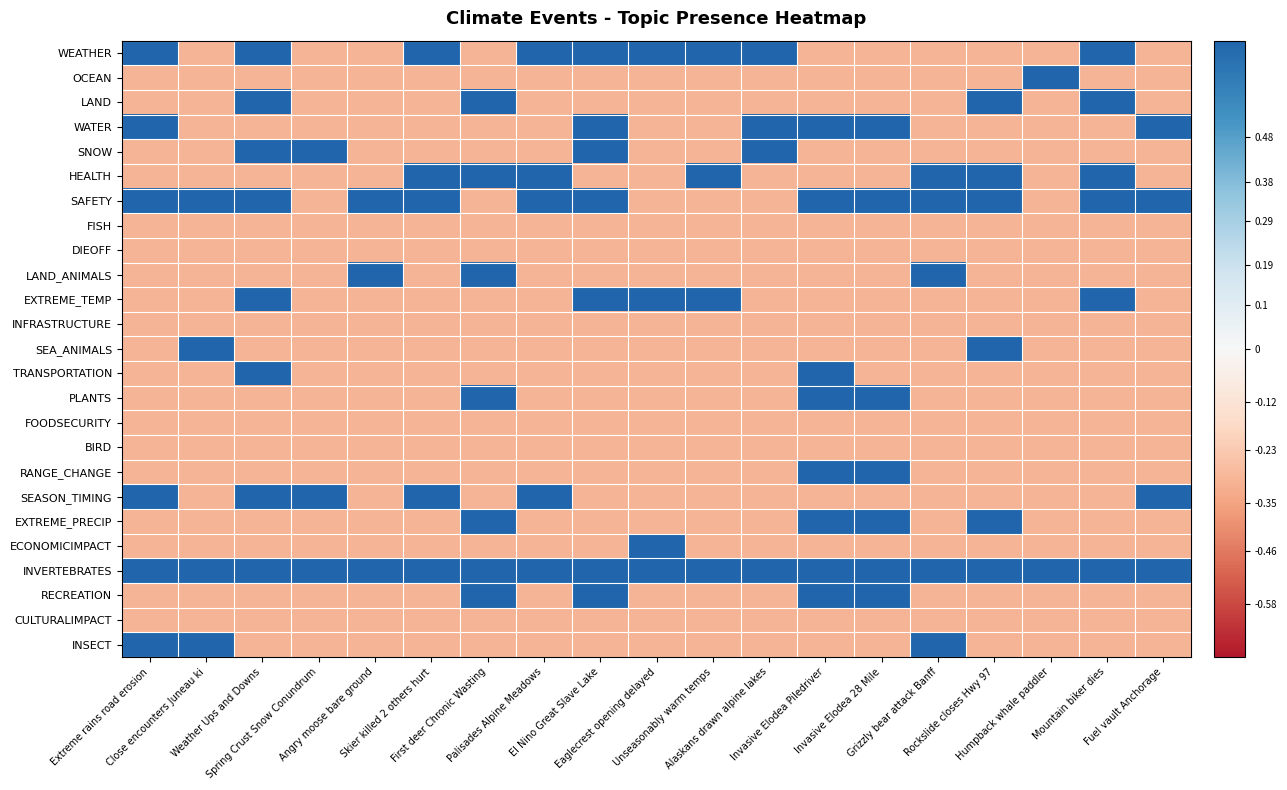

Reading left to right, transcribe all the data shown in this chart.

WEATHER: Extreme rains road erosion=0.7	Close encounters Juneau ki=-0.3	Weather Ups and Downs=0.7	Spring Crust Snow Conundrum=-0.3	Angry moose bare ground=-0.3	Skier killed 2 others hurt=0.7	First deer Chronic Wasting=-0.3	Palisades Alpine Meadows=0.7	El Nino Great Slave Lake=0.7	Eaglecrest opening delayed=0.7	Unseasonably warm temps=0.7	Alaskans drawn alpine lakes=0.7	Invasive Elodea Piledriver=-0.3	Invasive Elodea 28 Mile=-0.3	Grizzly bear attack Banff=-0.3	Rockslide closes Hwy 97=-0.3	Humpback whale paddler=-0.3	Mountain biker dies=0.7	Fuel vault Anchorage=-0.3
OCEAN: Extreme rains road erosion=-0.3	Close encounters Juneau ki=-0.3	Weather Ups and Downs=-0.3	Spring Crust Snow Conundrum=-0.3	Angry moose bare ground=-0.3	Skier killed 2 others hurt=-0.3	First deer Chronic Wasting=-0.3	Palisades Alpine Meadows=-0.3	El Nino Great Slave Lake=-0.3	Eaglecrest opening delayed=-0.3	Unseasonably warm temps=-0.3	Alaskans drawn alpine lakes=-0.3	Invasive Elodea Piledriver=-0.3	Invasive Elodea 28 Mile=-0.3	Grizzly bear attack Banff=-0.3	Rockslide closes Hwy 97=-0.3	Humpback whale paddler=0.7	Mountain biker dies=-0.3	Fuel vault Anchorage=-0.3
LAND: Extreme rains road erosion=-0.3	Close encounters Juneau ki=-0.3	Weather Ups and Downs=0.7	Spring Crust Snow Conundrum=-0.3	Angry moose bare ground=-0.3	Skier killed 2 others hurt=-0.3	First deer Chronic Wasting=0.7	Palisades Alpine Meadows=-0.3	El Nino Great Slave Lake=-0.3	Eaglecrest opening delayed=-0.3	Unseasonably warm temps=-0.3	Alaskans drawn alpine lakes=-0.3	Invasive Elodea Piledriver=-0.3	Invasive Elodea 28 Mile=-0.3	Grizzly bear attack Banff=-0.3	Rockslide closes Hwy 97=0.7	Humpback whale paddler=-0.3	Mountain biker dies=0.7	Fuel vault Anchorage=-0.3
WATER: Extreme rains road erosion=0.7	Close encounters Juneau ki=-0.3	Weather Ups and Downs=-0.3	Spring Crust Snow Conundrum=-0.3	Angry moose bare ground=-0.3	Skier killed 2 others hurt=-0.3	First deer Chronic Wasting=-0.3	Palisades Alpine Meadows=-0.3	El Nino Great Slave Lake=0.7	Eaglecrest opening delayed=-0.3	Unseasonably warm temps=-0.3	Alaskans drawn alpine lakes=0.7	Invasive Elodea Piledriver=0.7	Invasive Elodea 28 Mile=0.7	Grizzly bear attack Banff=-0.3	Rockslide closes Hwy 97=-0.3	Humpback whale paddler=-0.3	Mountain biker dies=-0.3	Fuel vault Anchorage=0.7
SNOW: Extreme rains road erosion=-0.3	Close encounters Juneau ki=-0.3	Weather Ups and Downs=0.7	Spring Crust Snow Conundrum=0.7	Angry moose bare ground=-0.3	Skier killed 2 others hurt=-0.3	First deer Chronic Wasting=-0.3	Palisades Alpine Meadows=-0.3	El Nino Great Slave Lake=0.7	Eaglecrest opening delayed=-0.3	Unseasonably warm temps=-0.3	Alaskans drawn alpine lakes=0.7	Invasive Elodea Piledriver=-0.3	Invasive Elodea 28 Mile=-0.3	Grizzly bear attack Banff=-0.3	Rockslide closes Hwy 97=-0.3	Humpback whale paddler=-0.3	Mountain biker dies=-0.3	Fuel vault Anchorage=-0.3
HEALTH: Extreme rains road erosion=-0.3	Close encounters Juneau ki=-0.3	Weather Ups and Downs=-0.3	Spring Crust Snow Conundrum=-0.3	Angry moose bare ground=-0.3	Skier killed 2 others hurt=0.7	First deer Chronic Wasting=0.7	Palisades Alpine Meadows=0.7	El Nino Great Slave Lake=-0.3	Eaglecrest opening delayed=-0.3	Unseasonably warm temps=0.7	Alaskans drawn alpine lakes=-0.3	Invasive Elodea Piledriver=-0.3	Invasive Elodea 28 Mile=-0.3	Grizzly bear attack Banff=0.7	Rockslide closes Hwy 97=0.7	Humpback whale paddler=-0.3	Mountain biker dies=0.7	Fuel vault Anchorage=-0.3
SAFETY: Extreme rains road erosion=0.7	Close encounters Juneau ki=0.7	Weather Ups and Downs=0.7	Spring Crust Snow Conundrum=-0.3	Angry moose bare ground=0.7	Skier killed 2 others hurt=0.7	First deer Chronic Wasting=-0.3	Palisades Alpine Meadows=0.7	El Nino Great Slave Lake=0.7	Eaglecrest opening delayed=-0.3	Unseasonably warm temps=-0.3	Alaskans drawn alpine lakes=-0.3	Invasive Elodea Piledriver=0.7	Invasive Elodea 28 Mile=0.7	Grizzly bear attack Banff=0.7	Rockslide closes Hwy 97=0.7	Humpback whale paddler=-0.3	Mountain biker dies=0.7	Fuel vault Anchorage=0.7
FISH: Extreme rains road erosion=-0.3	Close encounters Juneau ki=-0.3	Weather Ups and Downs=-0.3	Spring Crust Snow Conundrum=-0.3	Angry moose bare ground=-0.3	Skier killed 2 others hurt=-0.3	First deer Chronic Wasting=-0.3	Palisades Alpine Meadows=-0.3	El Nino Great Slave Lake=-0.3	Eaglecrest opening delayed=-0.3	Unseasonably warm temps=-0.3	Alaskans drawn alpine lakes=-0.3	Invasive Elodea Piledriver=-0.3	Invasive Elodea 28 Mile=-0.3	Grizzly bear attack Banff=-0.3	Rockslide closes Hwy 97=-0.3	Humpback whale paddler=-0.3	Mountain biker dies=-0.3	Fuel vault Anchorage=-0.3
DIEOFF: Extreme rains road erosion=-0.3	Close encounters Juneau ki=-0.3	Weather Ups and Downs=-0.3	Spring Crust Snow Conundrum=-0.3	Angry moose bare ground=-0.3	Skier killed 2 others hurt=-0.3	First deer Chronic Wasting=-0.3	Palisades Alpine Meadows=-0.3	El Nino Great Slave Lake=-0.3	Eaglecrest opening delayed=-0.3	Unseasonably warm temps=-0.3	Alaskans drawn alpine lakes=-0.3	Invasive Elodea Piledriver=-0.3	Invasive Elodea 28 Mile=-0.3	Grizzly bear attack Banff=-0.3	Rockslide closes Hwy 97=-0.3	Humpback whale paddler=-0.3	Mountain biker dies=-0.3	Fuel vault Anchorage=-0.3
LAND_ANIMALS: Extreme rains road erosion=-0.3	Close encounters Juneau ki=-0.3	Weather Ups and Downs=-0.3	Spring Crust Snow Conundrum=-0.3	Angry moose bare ground=0.7	Skier killed 2 others hurt=-0.3	First deer Chronic Wasting=0.7	Palisades Alpine Meadows=-0.3	El Nino Great Slave Lake=-0.3	Eaglecrest opening delayed=-0.3	Unseasonably warm temps=-0.3	Alaskans drawn alpine lakes=-0.3	Invasive Elodea Piledriver=-0.3	Invasive Elodea 28 Mile=-0.3	Grizzly bear attack Banff=0.7	Rockslide closes Hwy 97=-0.3	Humpback whale paddler=-0.3	Mountain biker dies=-0.3	Fuel vault Anchorage=-0.3
EXTREME_TEMP: Extreme rains road erosion=-0.3	Close encounters Juneau ki=-0.3	Weather Ups and Downs=0.7	Spring Crust Snow Conundrum=-0.3	Angry moose bare ground=-0.3	Skier killed 2 others hurt=-0.3	First deer Chronic Wasting=-0.3	Palisades Alpine Meadows=-0.3	El Nino Great Slave Lake=0.7	Eaglecrest opening delayed=0.7	Unseasonably warm temps=0.7	Alaskans drawn alpine lakes=-0.3	Invasive Elodea Piledriver=-0.3	Invasive Elodea 28 Mile=-0.3	Grizzly bear attack Banff=-0.3	Rockslide closes Hwy 97=-0.3	Humpback whale paddler=-0.3	Mountain biker dies=0.7	Fuel vault Anchorage=-0.3
INFRASTRUCTURE: Extreme rains road erosion=-0.3	Close encounters Juneau ki=-0.3	Weather Ups and Downs=-0.3	Spring Crust Snow Conundrum=-0.3	Angry moose bare ground=-0.3	Skier killed 2 others hurt=-0.3	First deer Chronic Wasting=-0.3	Palisades Alpine Meadows=-0.3	El Nino Great Slave Lake=-0.3	Eaglecrest opening delayed=-0.3	Unseasonably warm temps=-0.3	Alaskans drawn alpine lakes=-0.3	Invasive Elodea Piledriver=-0.3	Invasive Elodea 28 Mile=-0.3	Grizzly bear attack Banff=-0.3	Rockslide closes Hwy 97=-0.3	Humpback whale paddler=-0.3	Mountain biker dies=-0.3	Fuel vault Anchorage=-0.3
SEA_ANIMALS: Extreme rains road erosion=-0.3	Close encounters Juneau ki=0.7	Weather Ups and Downs=-0.3	Spring Crust Snow Conundrum=-0.3	Angry moose bare ground=-0.3	Skier killed 2 others hurt=-0.3	First deer Chronic Wasting=-0.3	Palisades Alpine Meadows=-0.3	El Nino Great Slave Lake=-0.3	Eaglecrest opening delayed=-0.3	Unseasonably warm temps=-0.3	Alaskans drawn alpine lakes=-0.3	Invasive Elodea Piledriver=-0.3	Invasive Elodea 28 Mile=-0.3	Grizzly bear attack Banff=-0.3	Rockslide closes Hwy 97=0.7	Humpback whale paddler=-0.3	Mountain biker dies=-0.3	Fuel vault Anchorage=-0.3
TRANSPORTATION: Extreme rains road erosion=-0.3	Close encounters Juneau ki=-0.3	Weather Ups and Downs=0.7	Spring Crust Snow Conundrum=-0.3	Angry moose bare ground=-0.3	Skier killed 2 others hurt=-0.3	First deer Chronic Wasting=-0.3	Palisades Alpine Meadows=-0.3	El Nino Great Slave Lake=-0.3	Eaglecrest opening delayed=-0.3	Unseasonably warm temps=-0.3	Alaskans drawn alpine lakes=-0.3	Invasive Elodea Piledriver=0.7	Invasive Elodea 28 Mile=-0.3	Grizzly bear attack Banff=-0.3	Rockslide closes Hwy 97=-0.3	Humpback whale paddler=-0.3	Mountain biker dies=-0.3	Fuel vault Anchorage=-0.3
PLANTS: Extreme rains road erosion=-0.3	Close encounters Juneau ki=-0.3	Weather Ups and Downs=-0.3	Spring Crust Snow Conundrum=-0.3	Angry moose bare ground=-0.3	Skier killed 2 others hurt=-0.3	First deer Chronic Wasting=0.7	Palisades Alpine Meadows=-0.3	El Nino Great Slave Lake=-0.3	Eaglecrest opening delayed=-0.3	Unseasonably warm temps=-0.3	Alaskans drawn alpine lakes=-0.3	Invasive Elodea Piledriver=0.7	Invasive Elodea 28 Mile=0.7	Grizzly bear attack Banff=-0.3	Rockslide closes Hwy 97=-0.3	Humpback whale paddler=-0.3	Mountain biker dies=-0.3	Fuel vault Anchorage=-0.3
FOODSECURITY: Extreme rains road erosion=-0.3	Close encounters Juneau ki=-0.3	Weather Ups and Downs=-0.3	Spring Crust Snow Conundrum=-0.3	Angry moose bare ground=-0.3	Skier killed 2 others hurt=-0.3	First deer Chronic Wasting=-0.3	Palisades Alpine Meadows=-0.3	El Nino Great Slave Lake=-0.3	Eaglecrest opening delayed=-0.3	Unseasonably warm temps=-0.3	Alaskans drawn alpine lakes=-0.3	Invasive Elodea Piledriver=-0.3	Invasive Elodea 28 Mile=-0.3	Grizzly bear attack Banff=-0.3	Rockslide closes Hwy 97=-0.3	Humpback whale paddler=-0.3	Mountain biker dies=-0.3	Fuel vault Anchorage=-0.3
BIRD: Extreme rains road erosion=-0.3	Close encounters Juneau ki=-0.3	Weather Ups and Downs=-0.3	Spring Crust Snow Conundrum=-0.3	Angry moose bare ground=-0.3	Skier killed 2 others hurt=-0.3	First deer Chronic Wasting=-0.3	Palisades Alpine Meadows=-0.3	El Nino Great Slave Lake=-0.3	Eaglecrest opening delayed=-0.3	Unseasonably warm temps=-0.3	Alaskans drawn alpine lakes=-0.3	Invasive Elodea Piledriver=-0.3	Invasive Elodea 28 Mile=-0.3	Grizzly bear attack Banff=-0.3	Rockslide closes Hwy 97=-0.3	Humpback whale paddler=-0.3	Mountain biker dies=-0.3	Fuel vault Anchorage=-0.3
RANGE_CHANGE: Extreme rains road erosion=-0.3	Close encounters Juneau ki=-0.3	Weather Ups and Downs=-0.3	Spring Crust Snow Conundrum=-0.3	Angry moose bare ground=-0.3	Skier killed 2 others hurt=-0.3	First deer Chronic Wasting=-0.3	Palisades Alpine Meadows=-0.3	El Nino Great Slave Lake=-0.3	Eaglecrest opening delayed=-0.3	Unseasonably warm temps=-0.3	Alaskans drawn alpine lakes=-0.3	Invasive Elodea Piledriver=0.7	Invasive Elodea 28 Mile=0.7	Grizzly bear attack Banff=-0.3	Rockslide closes Hwy 97=-0.3	Humpback whale paddler=-0.3	Mountain biker dies=-0.3	Fuel vault Anchorage=-0.3
SEASON_TIMING: Extreme rains road erosion=0.7	Close encounters Juneau ki=-0.3	Weather Ups and Downs=0.7	Spring Crust Snow Conundrum=0.7	Angry moose bare ground=-0.3	Skier killed 2 others hurt=0.7	First deer Chronic Wasting=-0.3	Palisades Alpine Meadows=0.7	El Nino Great Slave Lake=-0.3	Eaglecrest opening delayed=-0.3	Unseasonably warm temps=-0.3	Alaskans drawn alpine lakes=-0.3	Invasive Elodea Piledriver=-0.3	Invasive Elodea 28 Mile=-0.3	Grizzly bear attack Banff=-0.3	Rockslide closes Hwy 97=-0.3	Humpback whale paddler=-0.3	Mountain biker dies=-0.3	Fuel vault Anchorage=0.7
EXTREME_PRECIP: Extreme rains road erosion=-0.3	Close encounters Juneau ki=-0.3	Weather Ups and Downs=-0.3	Spring Crust Snow Conundrum=-0.3	Angry moose bare ground=-0.3	Skier killed 2 others hurt=-0.3	First deer Chronic Wasting=0.7	Palisades Alpine Meadows=-0.3	El Nino Great Slave Lake=-0.3	Eaglecrest opening delayed=-0.3	Unseasonably warm temps=-0.3	Alaskans drawn alpine lakes=-0.3	Invasive Elodea Piledriver=0.7	Invasive Elodea 28 Mile=0.7	Grizzly bear attack Banff=-0.3	Rockslide closes Hwy 97=0.7	Humpback whale paddler=-0.3	Mountain biker dies=-0.3	Fuel vault Anchorage=-0.3
ECONOMICIMPACT: Extreme rains road erosion=-0.3	Close encounters Juneau ki=-0.3	Weather Ups and Downs=-0.3	Spring Crust Snow Conundrum=-0.3	Angry moose bare ground=-0.3	Skier killed 2 others hurt=-0.3	First deer Chronic Wasting=-0.3	Palisades Alpine Meadows=-0.3	El Nino Great Slave Lake=-0.3	Eaglecrest opening delayed=0.7	Unseasonably warm temps=-0.3	Alaskans drawn alpine lakes=-0.3	Invasive Elodea Piledriver=-0.3	Invasive Elodea 28 Mile=-0.3	Grizzly bear attack Banff=-0.3	Rockslide closes Hwy 97=-0.3	Humpback whale paddler=-0.3	Mountain biker dies=-0.3	Fuel vault Anchorage=-0.3
INVERTEBRATES: Extreme rains road erosion=0.7	Close encounters Juneau ki=0.7	Weather Ups and Downs=0.7	Spring Crust Snow Conundrum=0.7	Angry moose bare ground=0.7	Skier killed 2 others hurt=0.7	First deer Chronic Wasting=0.7	Palisades Alpine Meadows=0.7	El Nino Great Slave Lake=0.7	Eaglecrest opening delayed=0.7	Unseasonably warm temps=0.7	Alaskans drawn alpine lakes=0.7	Invasive Elodea Piledriver=0.7	Invasive Elodea 28 Mile=0.7	Grizzly bear attack Banff=0.7	Rockslide closes Hwy 97=0.7	Humpback whale paddler=0.7	Mountain biker dies=0.7	Fuel vault Anchorage=0.7
RECREATION: Extreme rains road erosion=-0.3	Close encounters Juneau ki=-0.3	Weather Ups and Downs=-0.3	Spring Crust Snow Conundrum=-0.3	Angry moose bare ground=-0.3	Skier killed 2 others hurt=-0.3	First deer Chronic Wasting=0.7	Palisades Alpine Meadows=-0.3	El Nino Great Slave Lake=0.7	Eaglecrest opening delayed=-0.3	Unseasonably warm temps=-0.3	Alaskans drawn alpine lakes=-0.3	Invasive Elodea Piledriver=0.7	Invasive Elodea 28 Mile=0.7	Grizzly bear attack Banff=-0.3	Rockslide closes Hwy 97=-0.3	Humpback whale paddler=-0.3	Mountain biker dies=-0.3	Fuel vault Anchorage=-0.3
CULTURALIMPACT: Extreme rains road erosion=-0.3	Close encounters Juneau ki=-0.3	Weather Ups and Downs=-0.3	Spring Crust Snow Conundrum=-0.3	Angry moose bare ground=-0.3	Skier killed 2 others hurt=-0.3	First deer Chronic Wasting=-0.3	Palisades Alpine Meadows=-0.3	El Nino Great Slave Lake=-0.3	Eaglecrest opening delayed=-0.3	Unseasonably warm temps=-0.3	Alaskans drawn alpine lakes=-0.3	Invasive Elodea Piledriver=-0.3	Invasive Elodea 28 Mile=-0.3	Grizzly bear attack Banff=-0.3	Rockslide closes Hwy 97=-0.3	Humpback whale paddler=-0.3	Mountain biker dies=-0.3	Fuel vault Anchorage=-0.3
INSECT: Extreme rains road erosion=0.7	Close encounters Juneau ki=0.7	Weather Ups and Downs=-0.3	Spring Crust Snow Conundrum=-0.3	Angry moose bare ground=-0.3	Skier killed 2 others hurt=-0.3	First deer Chronic Wasting=-0.3	Palisades Alpine Meadows=-0.3	El Nino Great Slave Lake=-0.3	Eaglecrest opening delayed=-0.3	Unseasonably warm temps=-0.3	Alaskans drawn alpine lakes=-0.3	Invasive Elodea Piledriver=-0.3	Invasive Elodea 28 Mile=-0.3	Grizzly bear attack Banff=0.7	Rockslide closes Hwy 97=-0.3	Humpback whale paddler=-0.3	Mountain biker dies=-0.3	Fuel vault Anchorage=-0.3